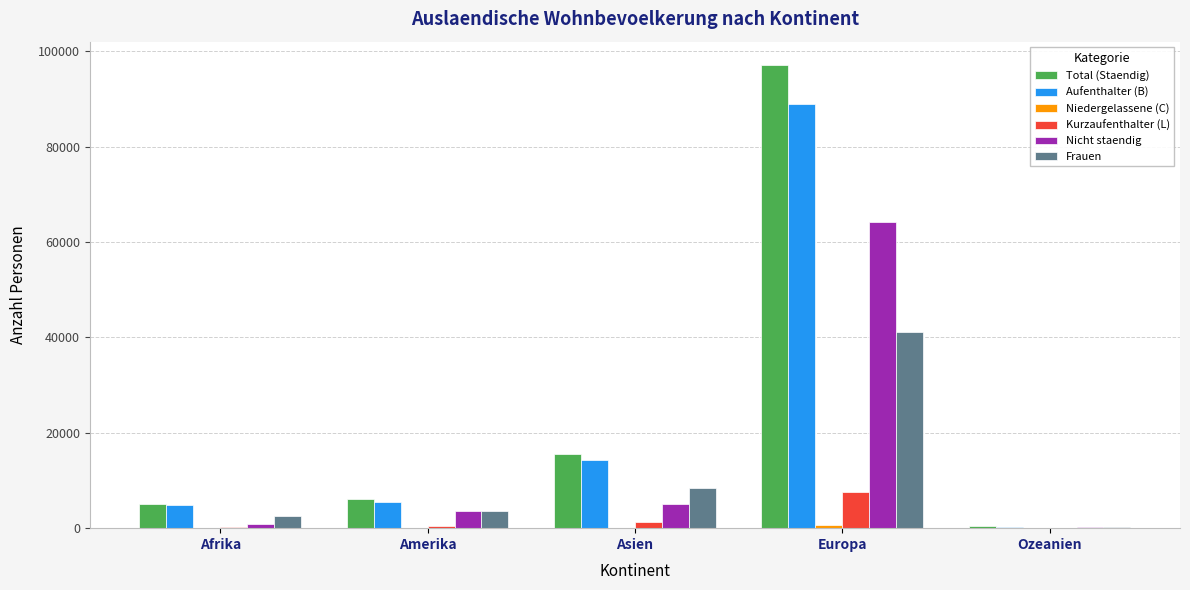

What is the sum of all Frauen values?

56066